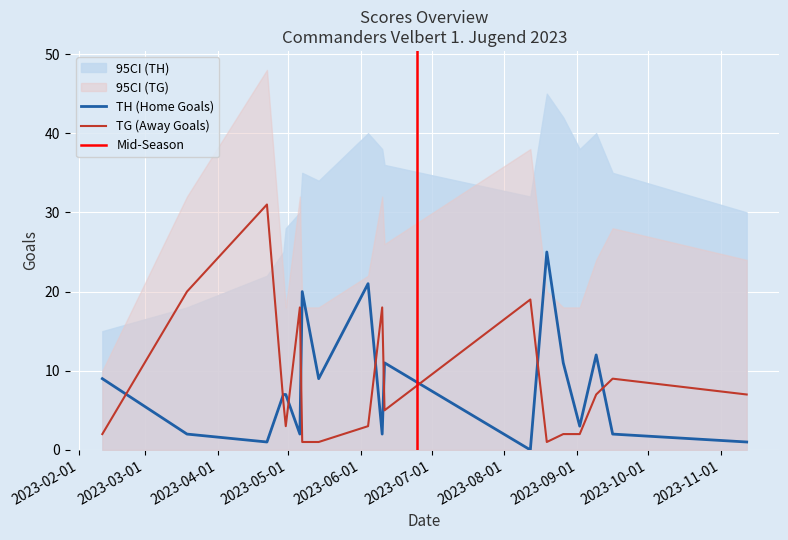

What is the minimum value for TG?

1